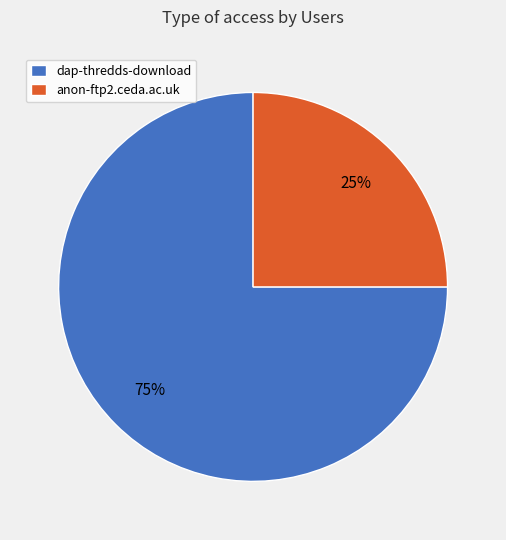

What is the majority slice?

dap-thredds-download